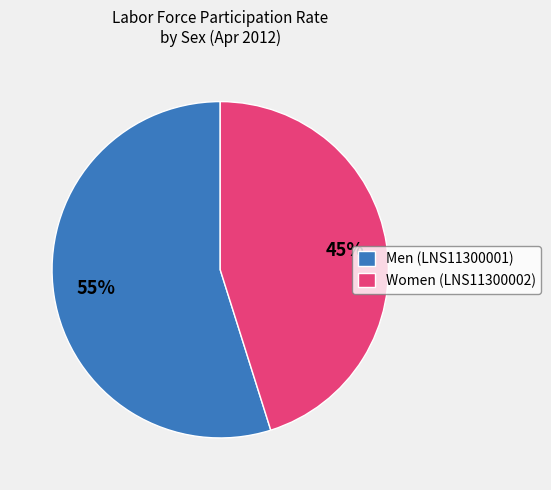

Which slice represents more than half of the pie?

Men (LNS11300001)